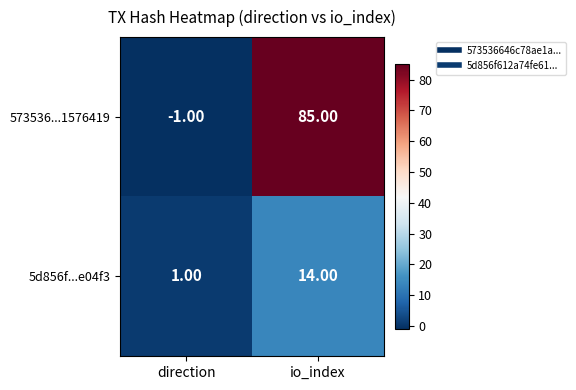

At which label is 573536...1576419 closest to 42?

direction